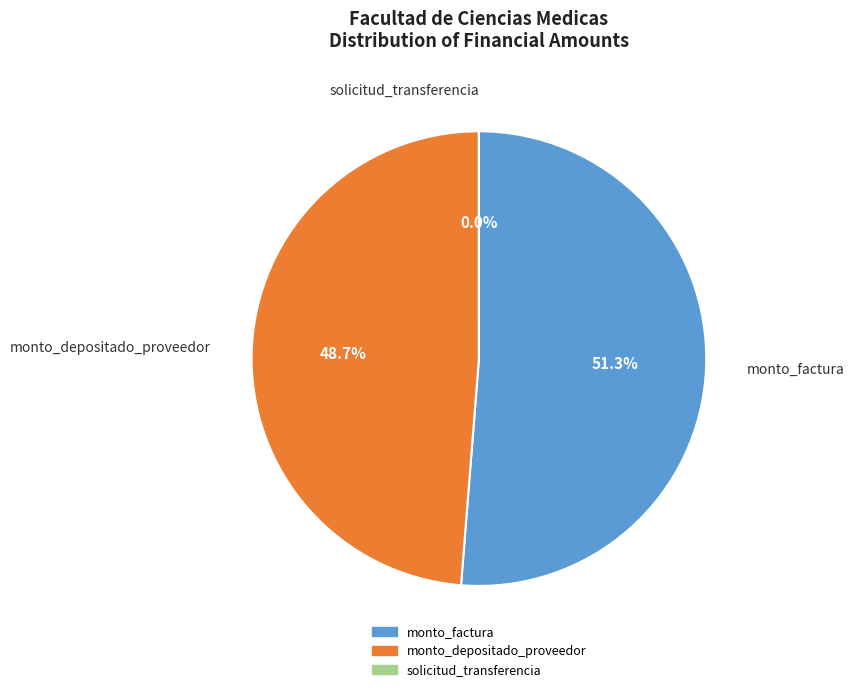

Between monto_factura and monto_depositado_proveedor, which is larger?

monto_factura